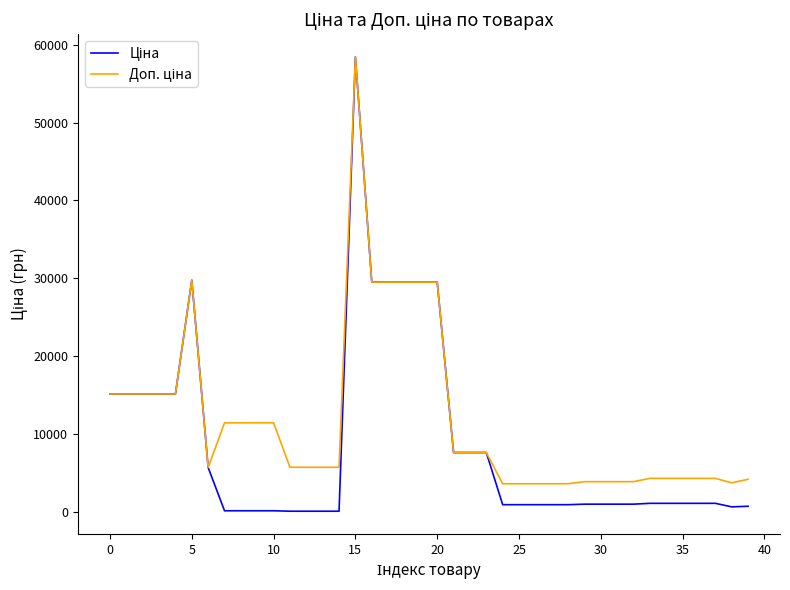

What is the greatest value displayed?

58426.5